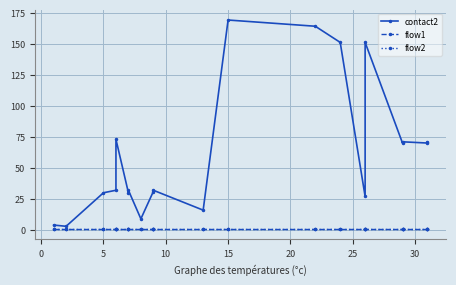

Between 5 and 15, which series saw the biggest shift?

contact2